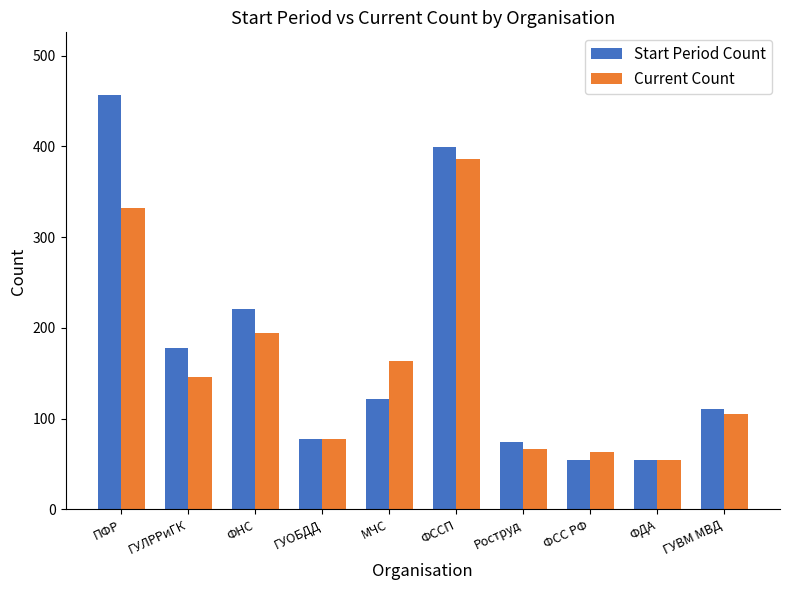

The Current Count series shows 94 at ФСС РФ. True or false?

False